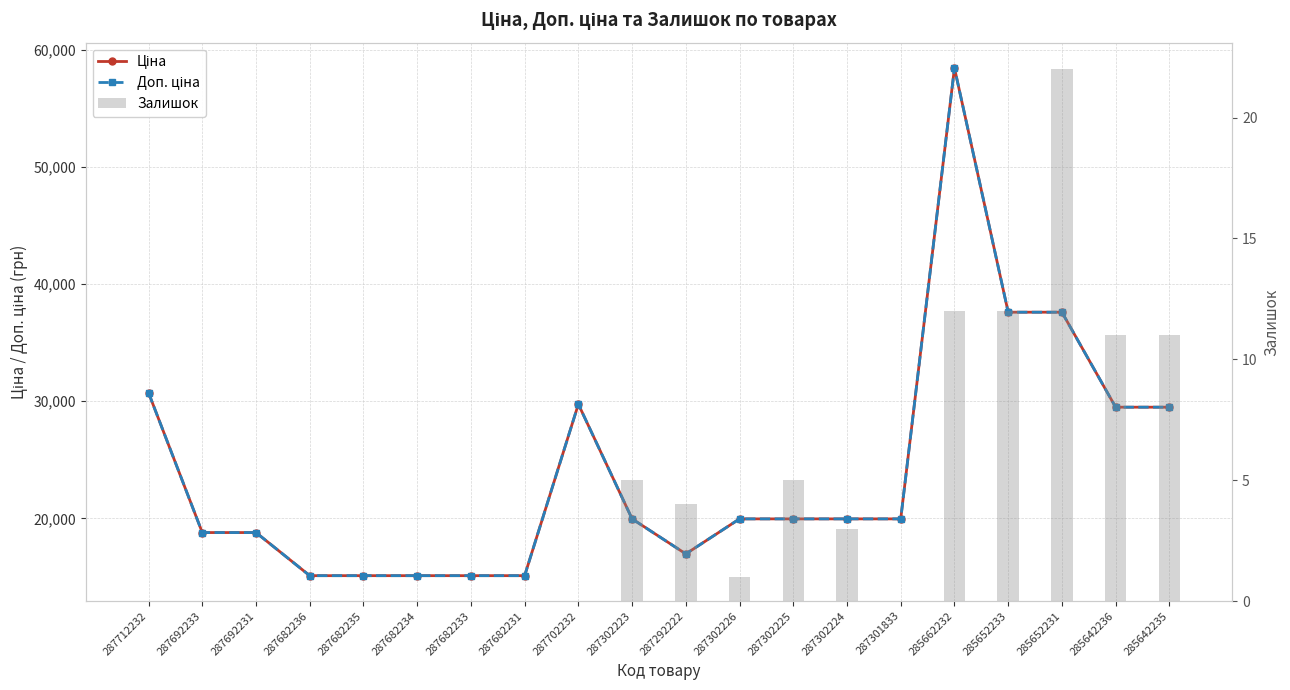

What is the difference between the maximum and minimum values in the Залишок series?

22.0